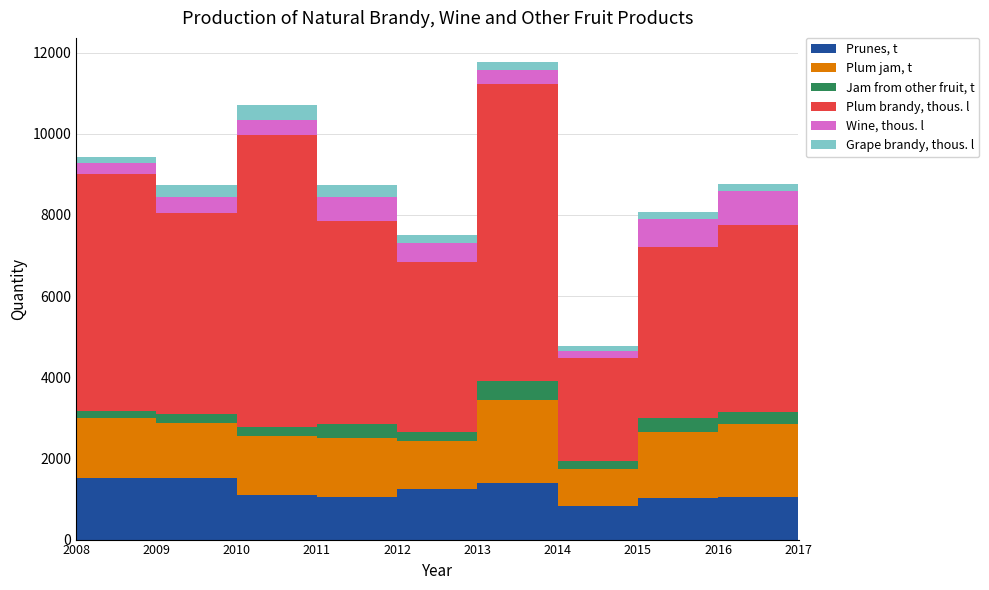

Reading right to left, transcribe all the data shown in this chart.

Prunes, t: 690	1056	1014	824	1386	1239	1050	1107	1529	1518
Plum jam, t: 1026	1794	1647	924	2061	1185	1444	1455	1356	1485
Jam from other fruit, t: 143	287	342	185	459	217	345	209	212	173
Plum brandy, thous. l: 2599	4624	4198	2552	7328	4192	5008	7200	4943	5836
Wine, thous. l: 674	831	695	157	351	465	605	382	403	270
Grape brandy, thous. l: 168	171	171	130	191	202	281	350	305	148